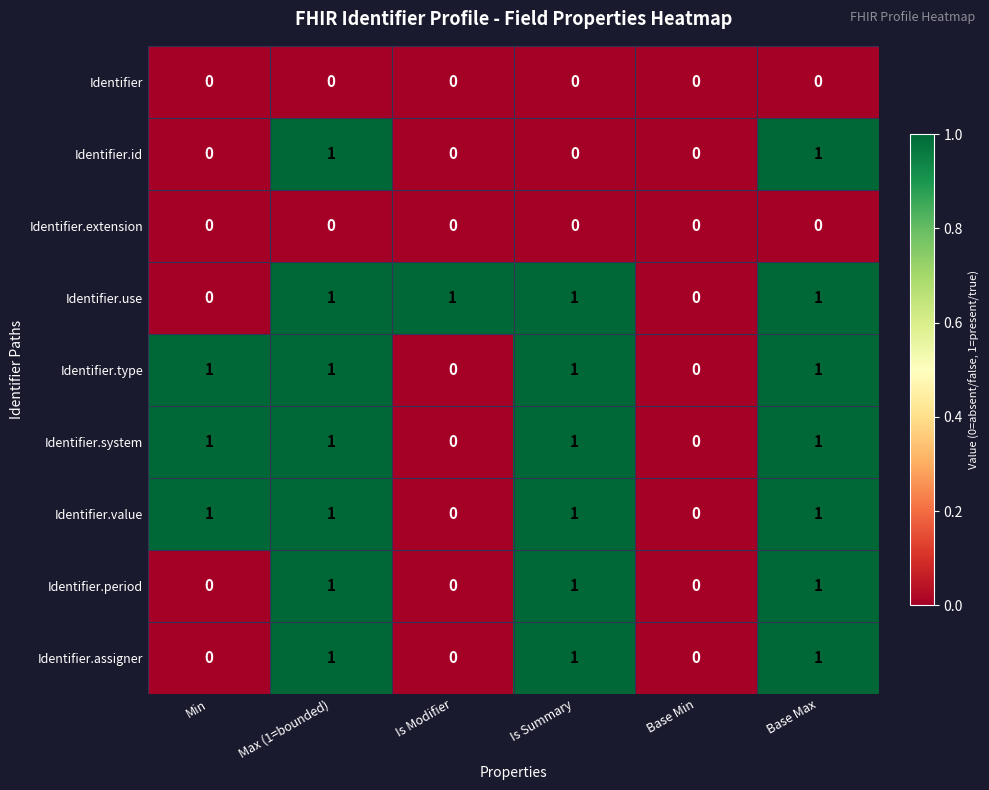

What is the total value across all series at Base Max?

7